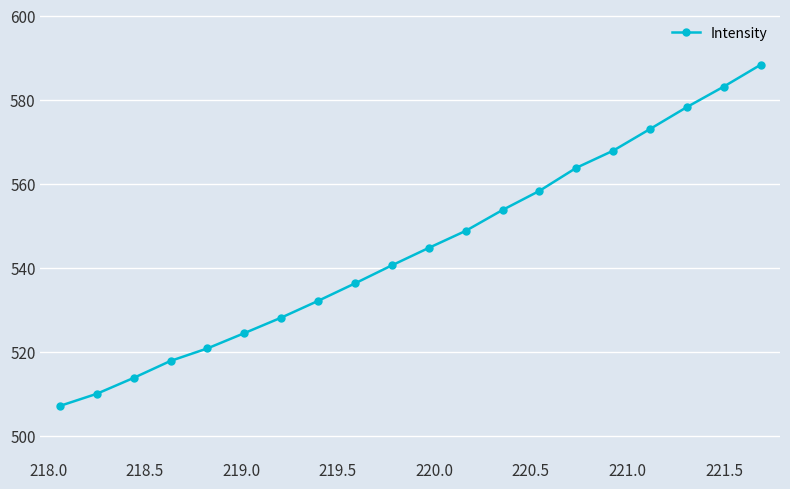

What is the sum of all values?

10891.0